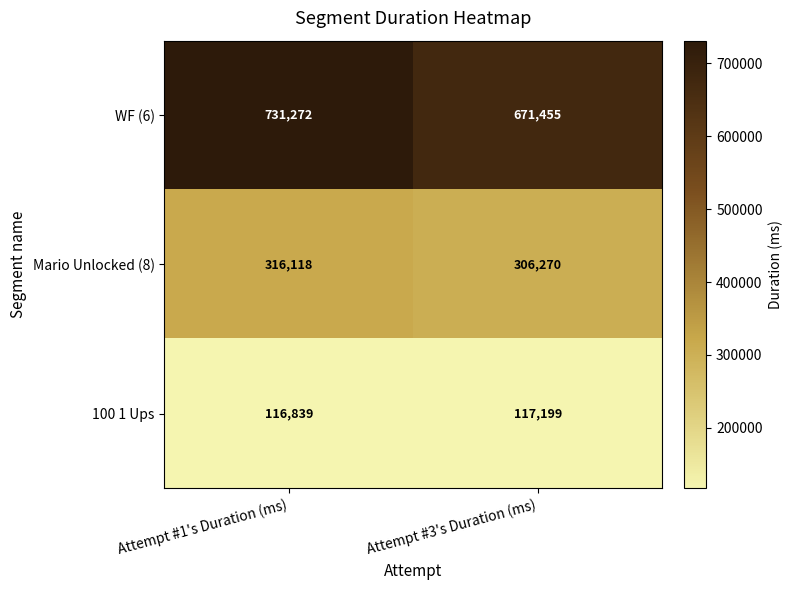

Reading left to right, extract all data points from this chart.

WF (6): 731272	671455
Mario Unlocked (8): 316118	306270
100 1 Ups: 116839	117199